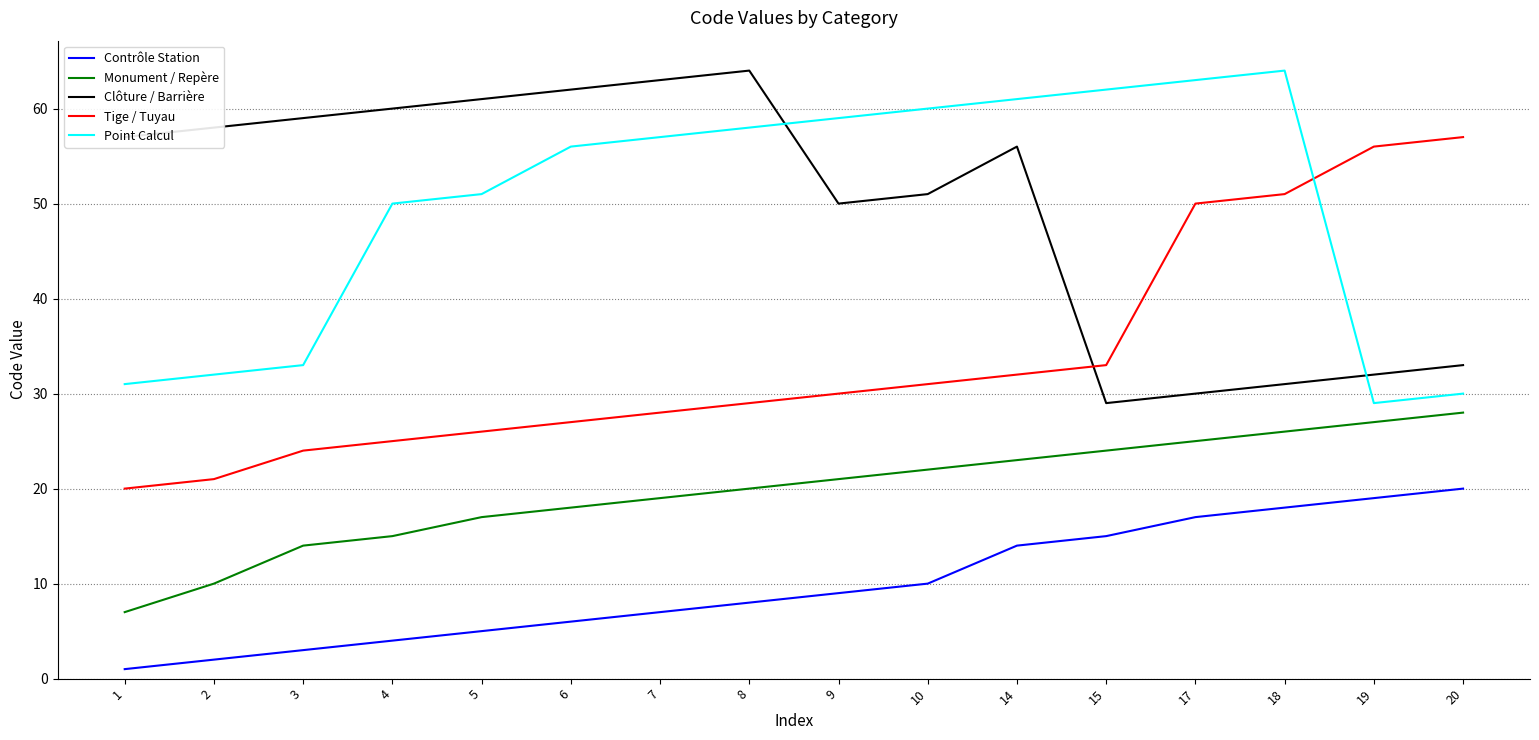

Is it true that Monument / Repère equals 7 at 17?

False